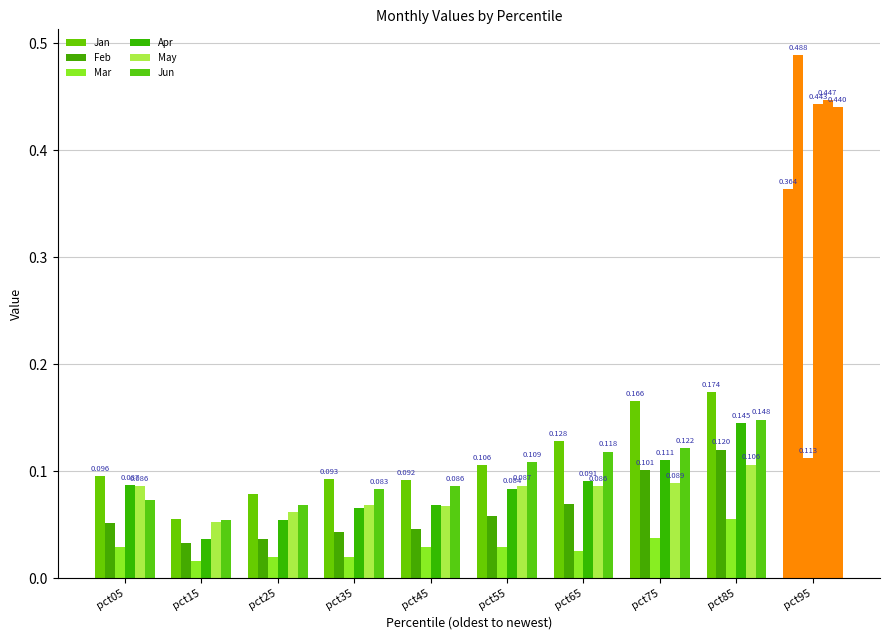

How many bars are there in each group?

6